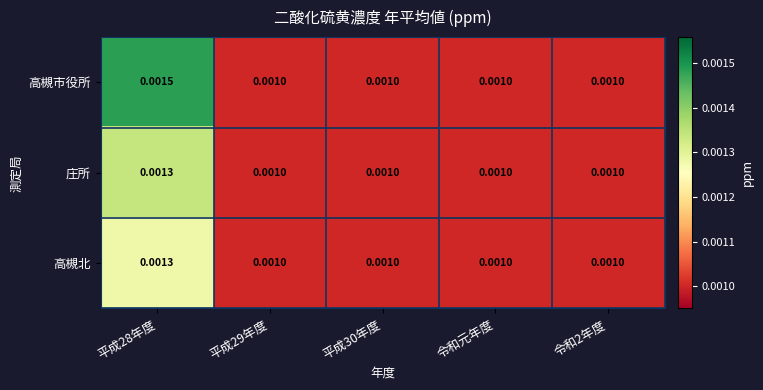

Which series has the largest total across all categories?

高槻市役所